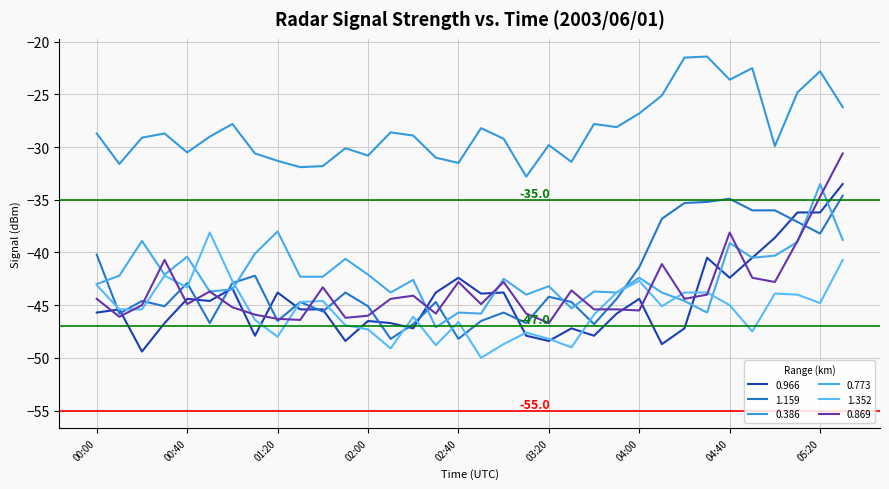

Does the chart display data point markers on the line(s)?

No